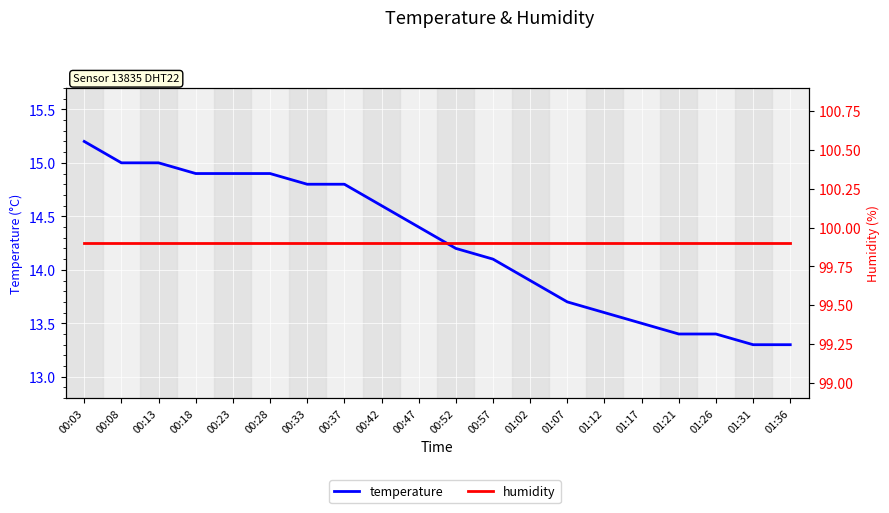

Rank the series by their average value, from highest to lowest.

humidity, temperature